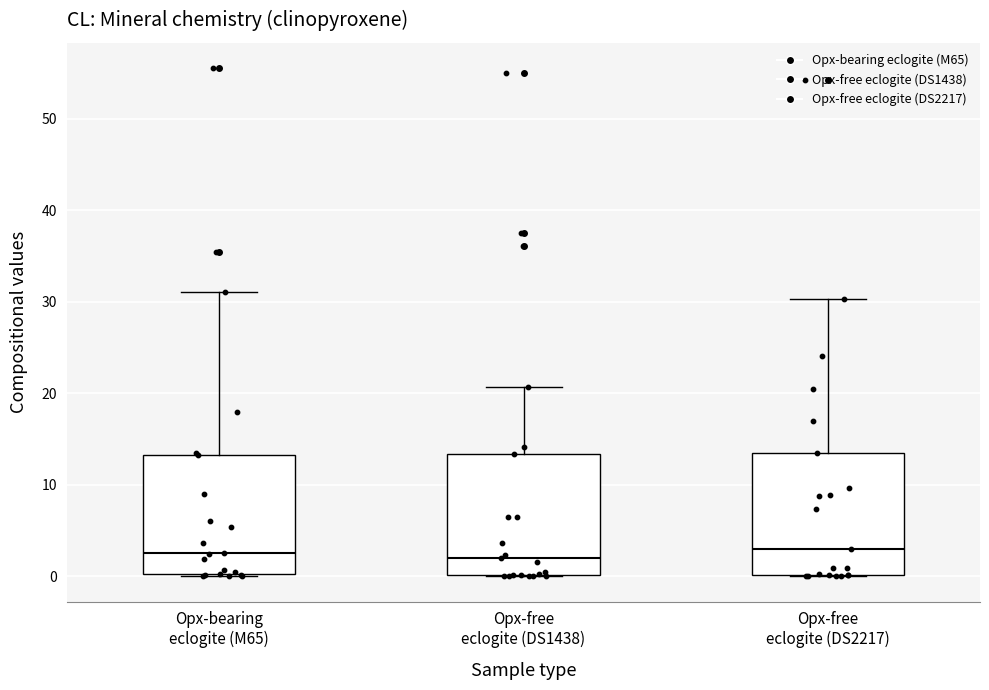

Reading left to right, transcribe this box plot: for each box, give where its median line is, the range the box spans, and where its two whiskers end, as read against the y-axis. The values are not printed on the chart, so give them approximately, as read against the axis.

Opx-bearing eclogite (M65): median 2, box 0 to 13, whiskers 0 to 31
Opx-free eclogite (DS1438): median 2, box 0 to 13, whiskers 0 to 21
Opx-free eclogite (DS2217): median 3, box 0 to 13, whiskers 0 to 30